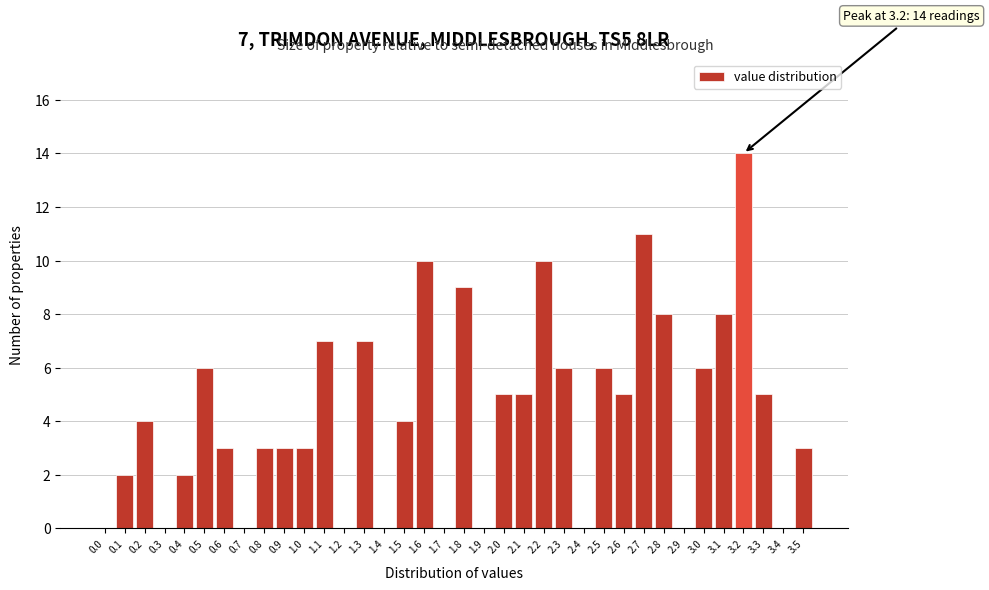

What is the sum of all values?

155